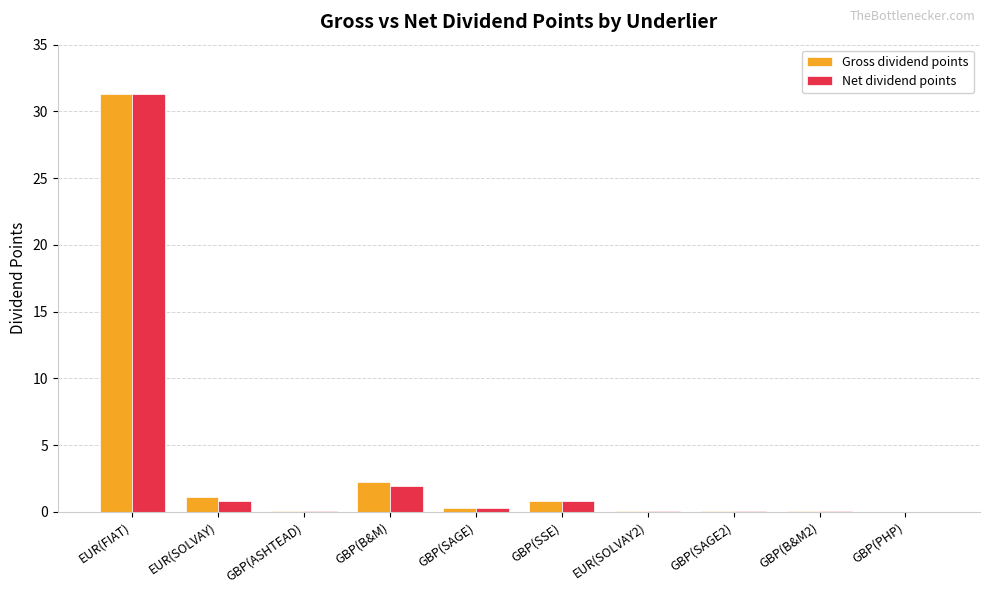

How many data points does each series have?

10